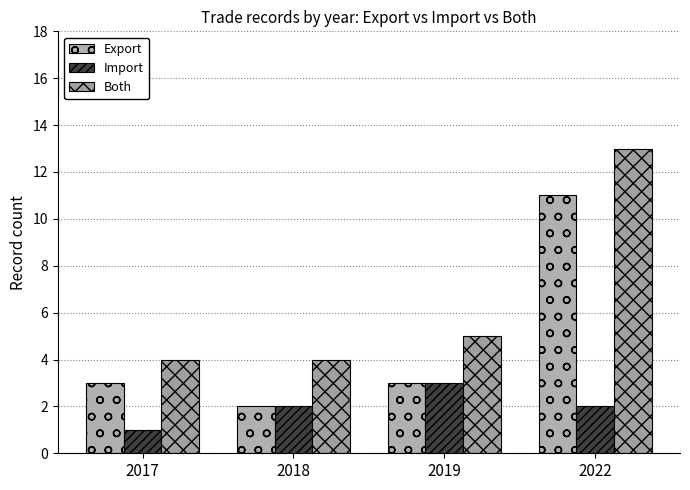

What is the maximum value shown in the chart?

13